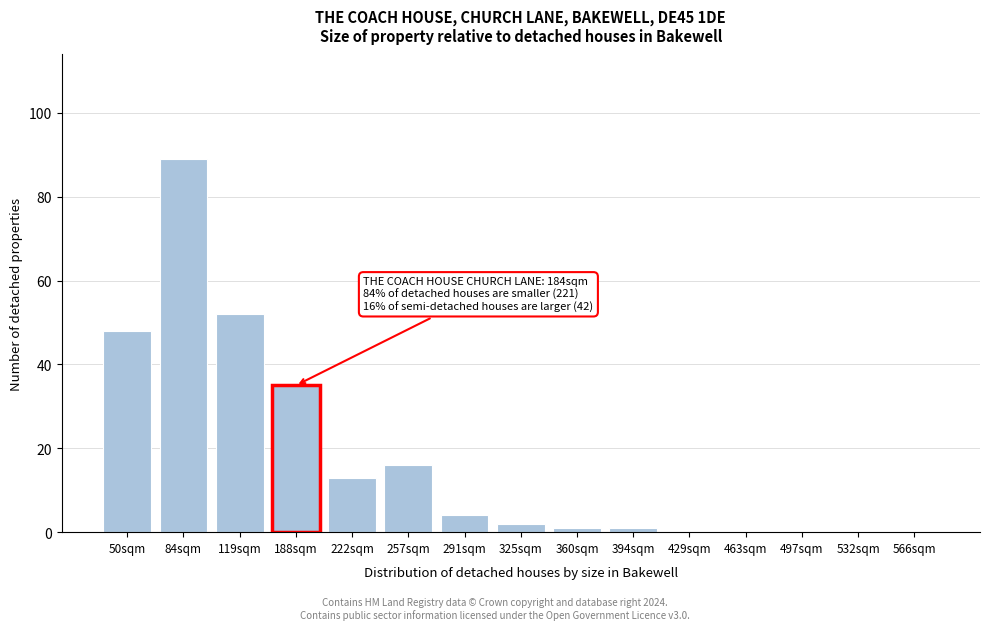

Reading left to right, what are all the values shown in this chart?

50sqm=48	84sqm=89	119sqm=52	188sqm=35	222sqm=13	257sqm=16	291sqm=4	325sqm=2	360sqm=1	394sqm=1	429sqm=0	463sqm=0	497sqm=0	532sqm=0	566sqm=0